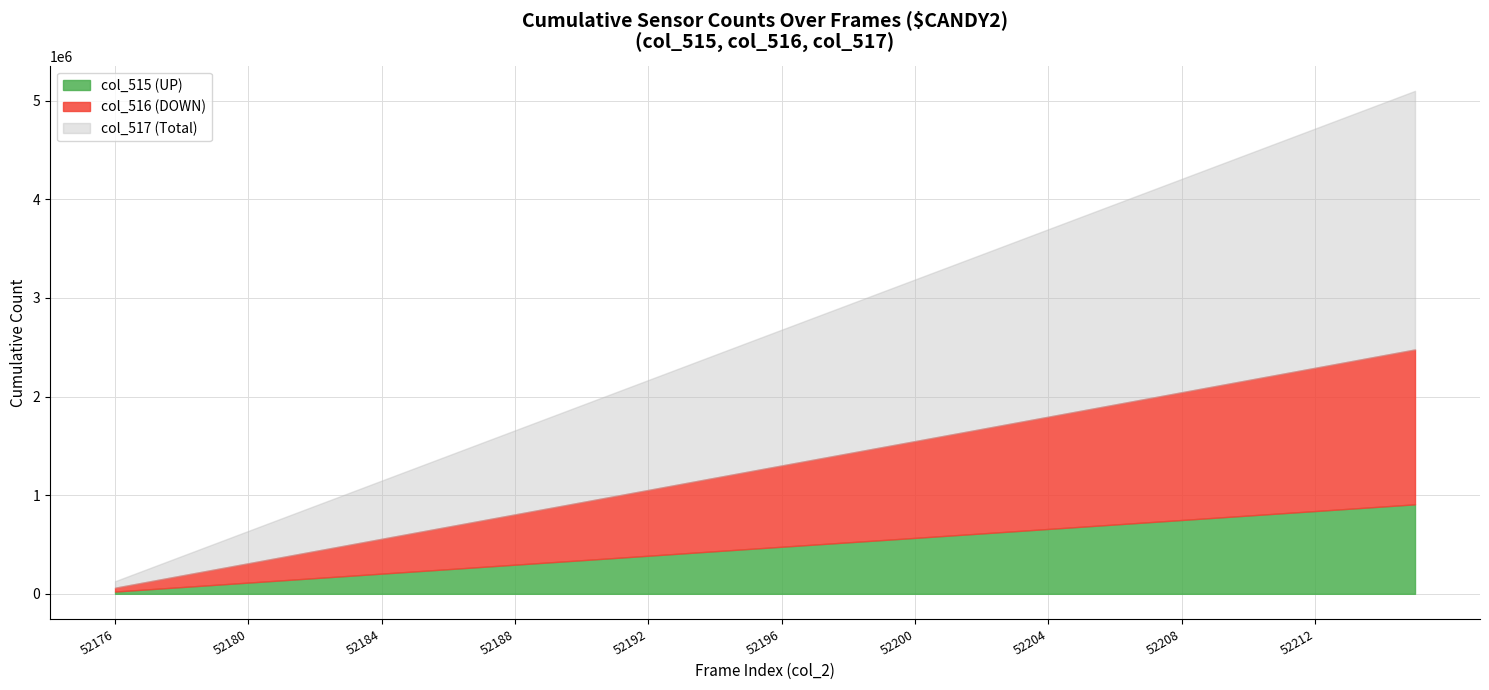

What is the smallest value displayed?

22369